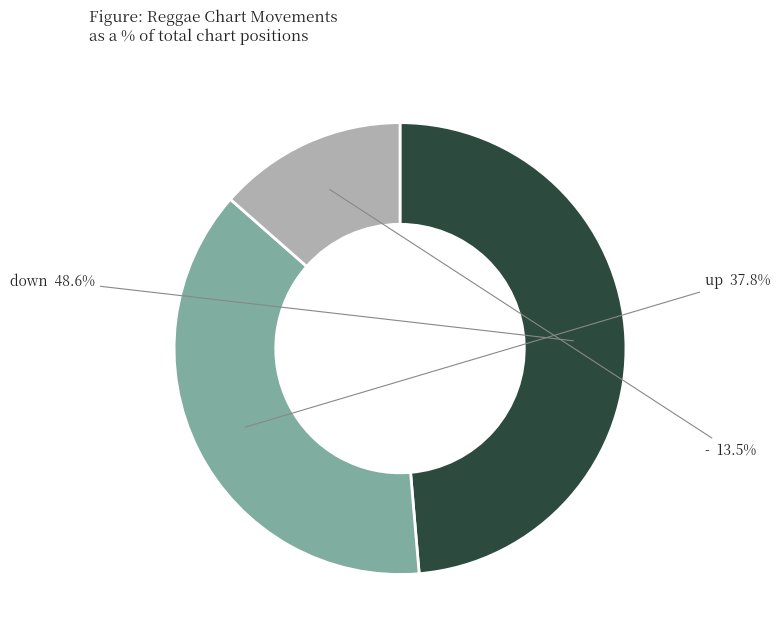

How many slices are in this pie chart?

3